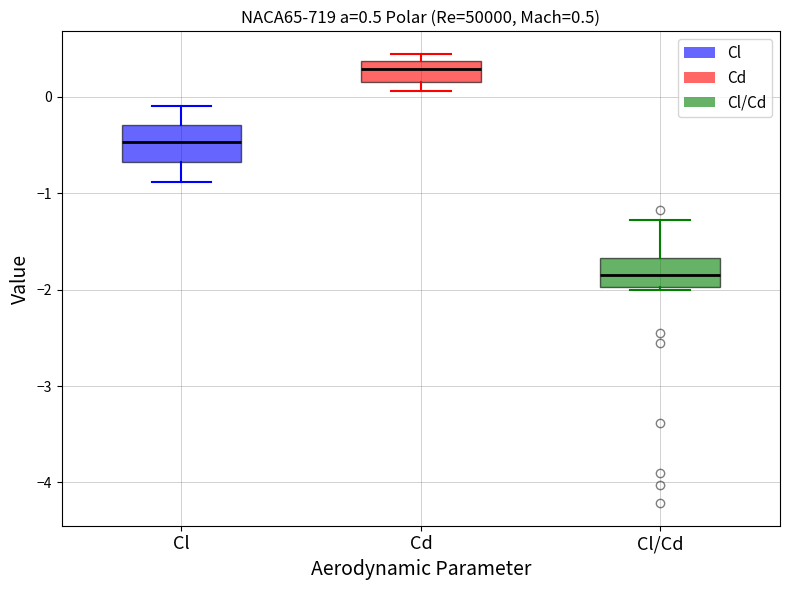

Which box has the lowest median line?

Cl/Cd